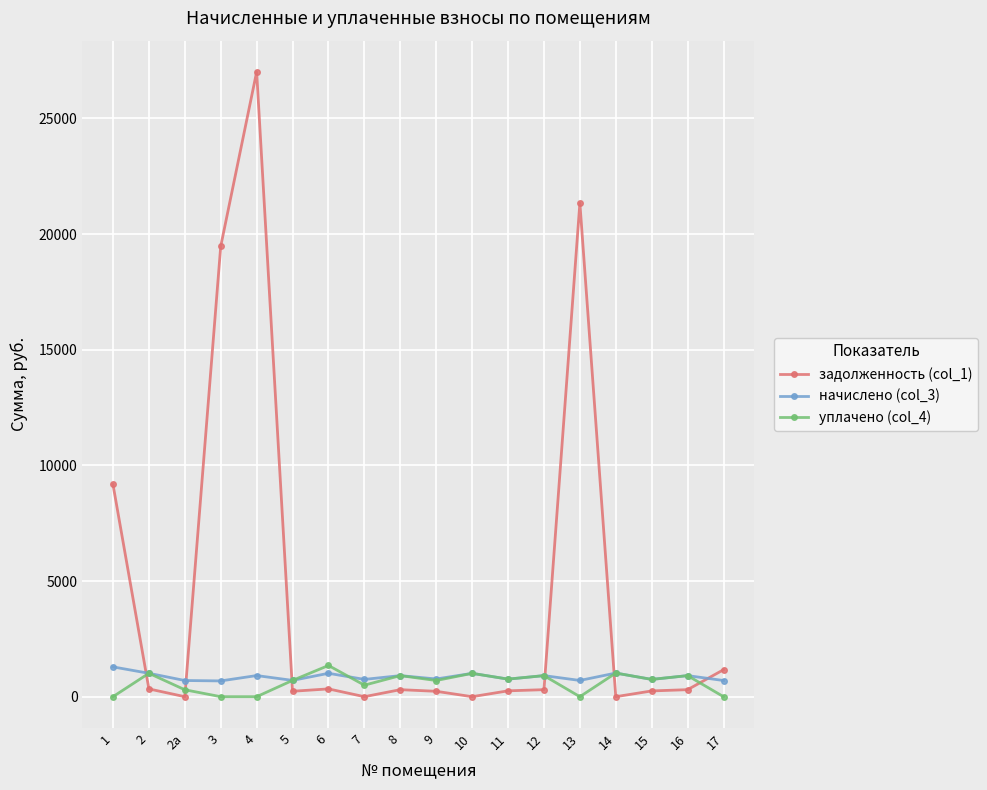

Between which two adjacent categories do задолженность (col_1) and начислено (col_3) first intersect?

1 and 2